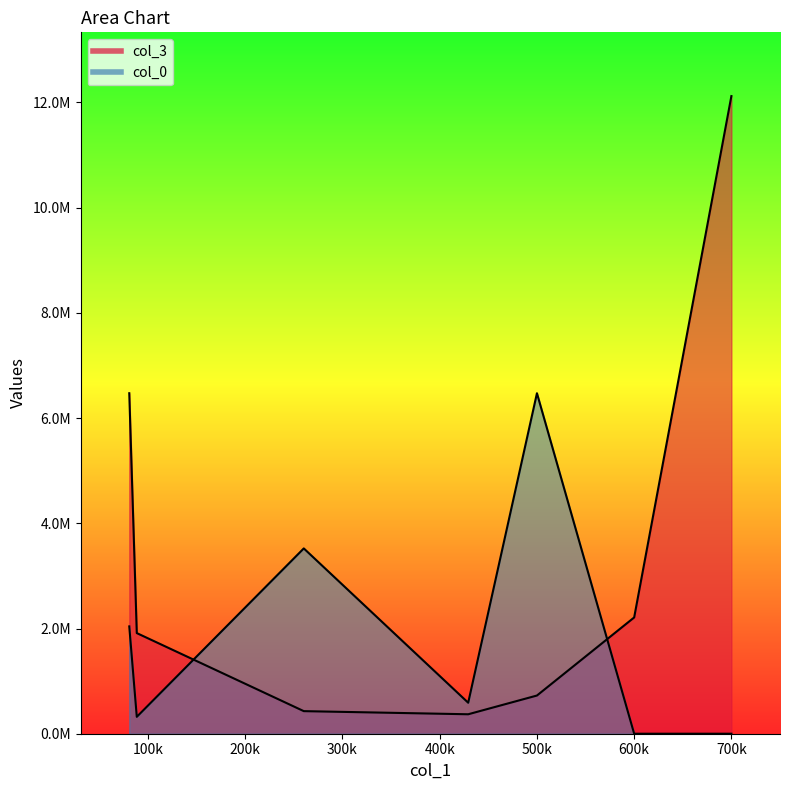

How many lines are shown in the chart?

2